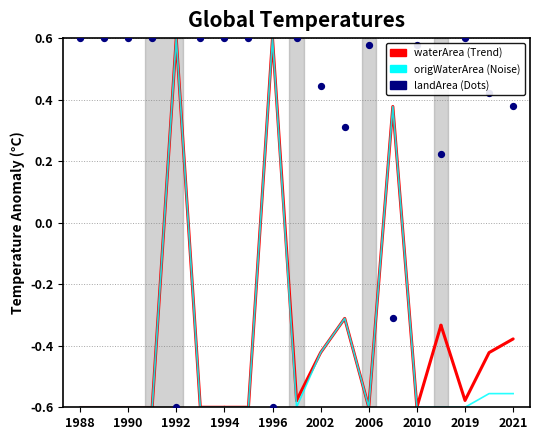

Is the value of waterArea at 2021 greater than the value of origWaterArea at 2021?

Yes